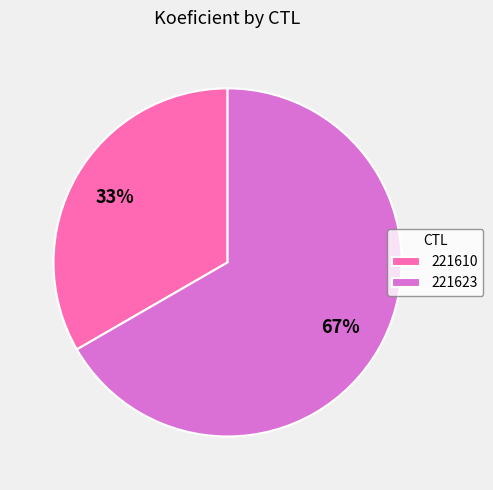

The 221610 slice represents 33% of the pie. True or false?

True